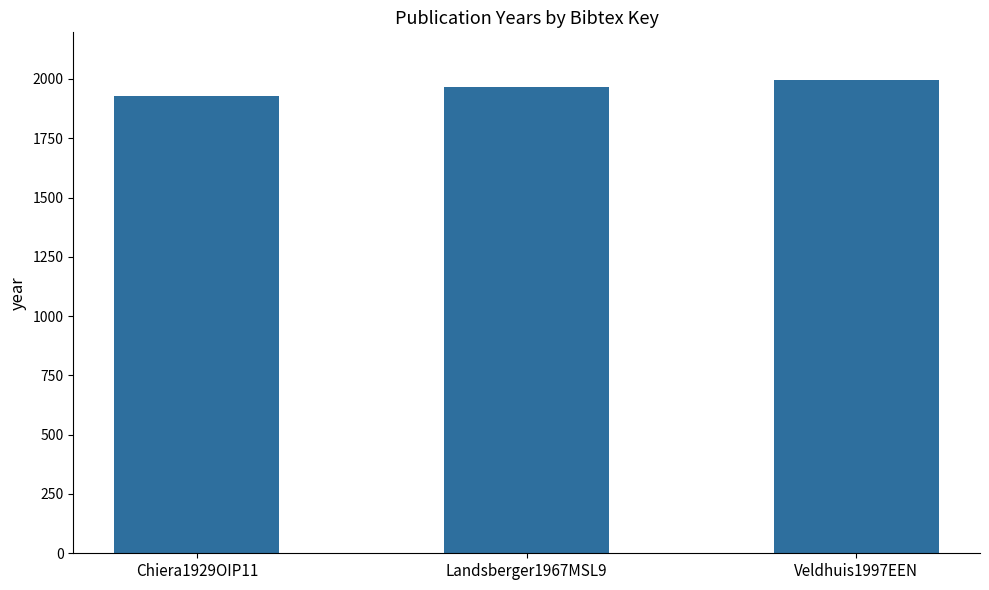

At which category does the chart reach its minimum across all series?

Chiera1929OIP11